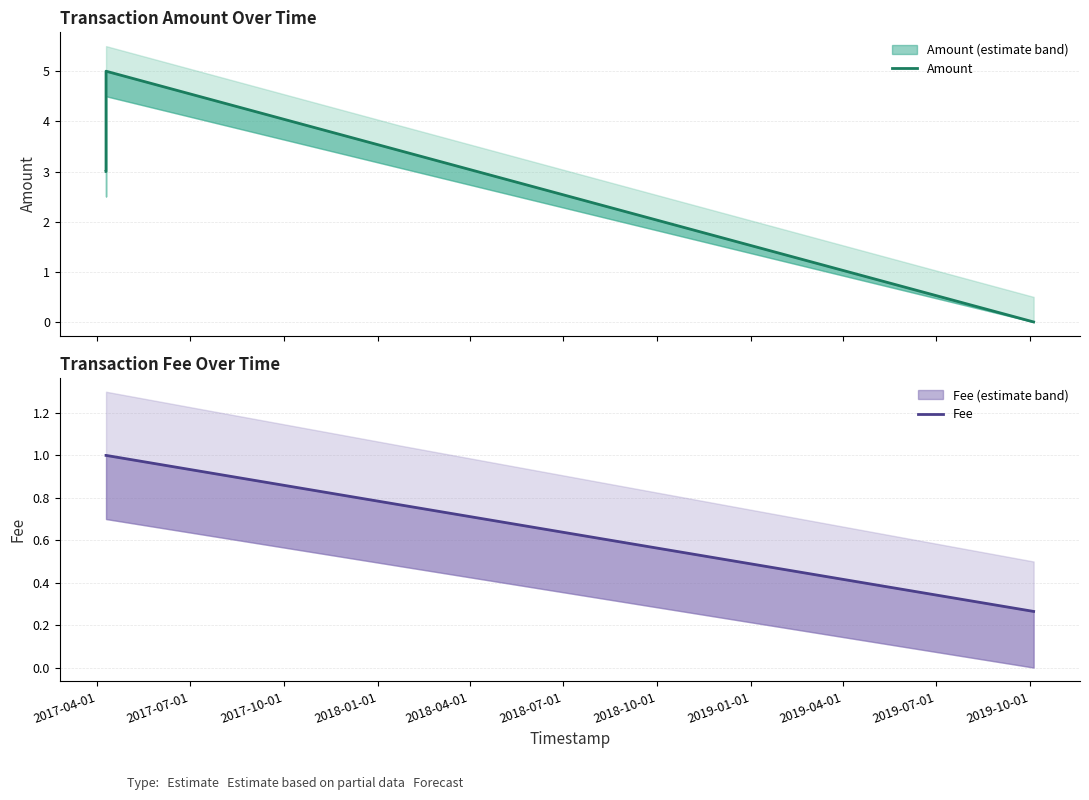

How many data points in Amount are less than 3?

1